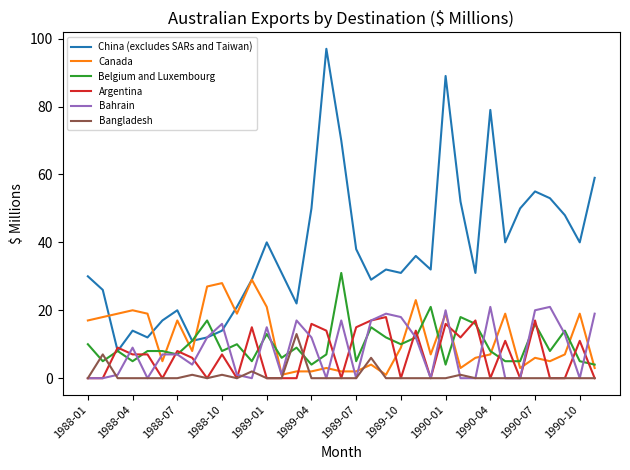

Which series has the widest spread of values?

China (excludes SARs and Taiwan)